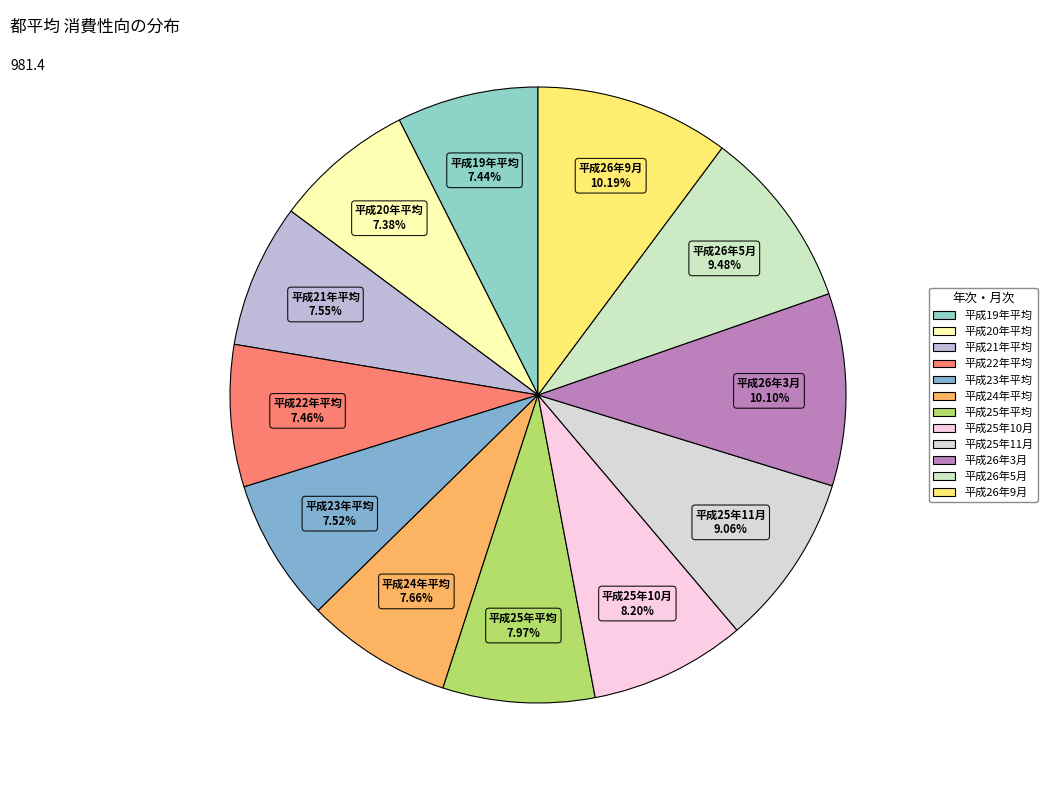

Is 平成24年平均 the majority of the pie?

No